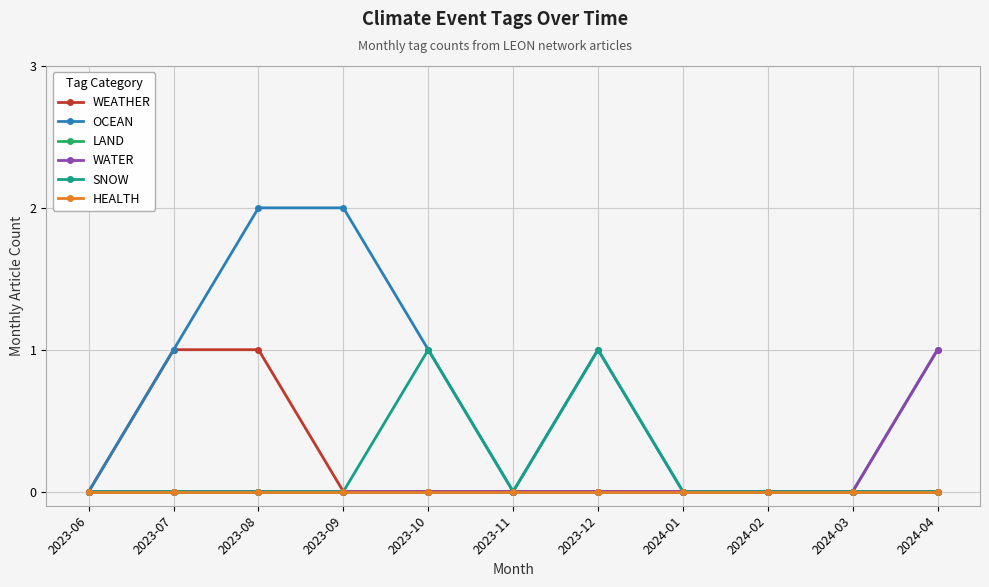

Reading left to right, what are all the values shown in this chart?

WEATHER: 0	1	1	0	0	0	0	0	0	0	0
OCEAN: 0	1	2	2	1	0	1	0	0	0	1
LAND: 0	0	0	0	0	0	0	0	0	0	0
WATER: 0	0	0	0	0	0	0	0	0	0	1
SNOW: 0	0	0	0	1	0	1	0	0	0	0
HEALTH: 0	0	0	0	0	0	0	0	0	0	0